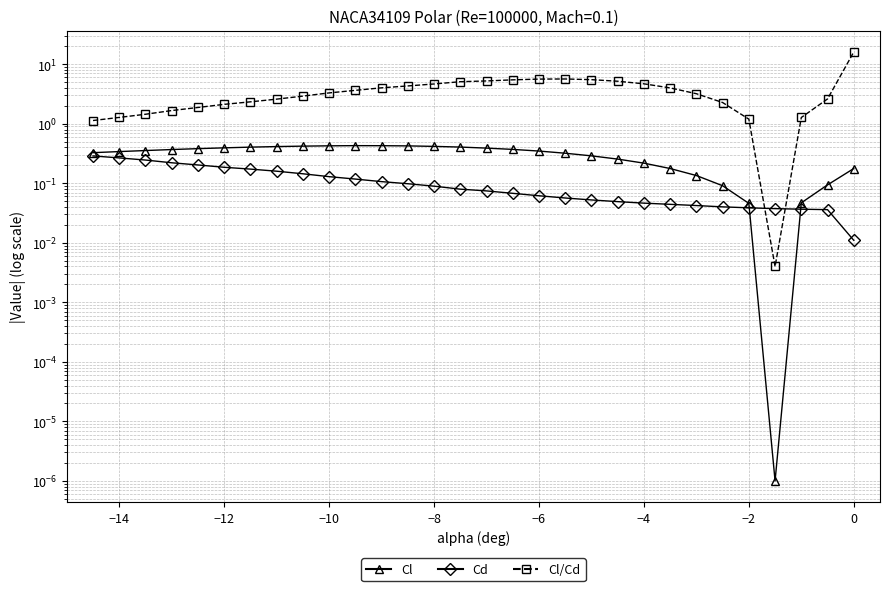

What is the difference between the second highest and second lowest values in the Cd series?

0.2